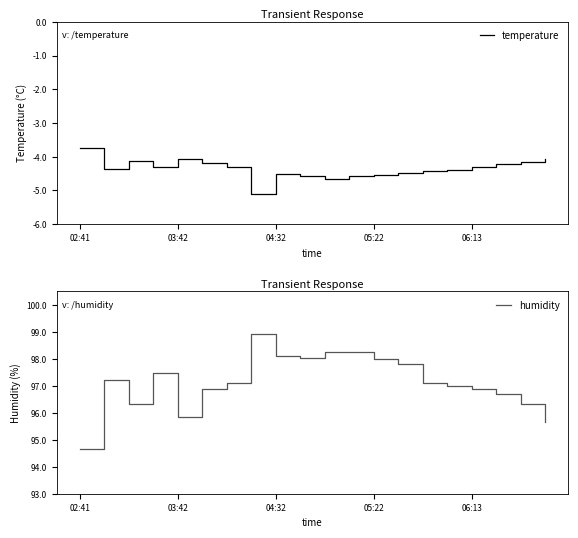

Which category has the highest value in the humidity series?

7